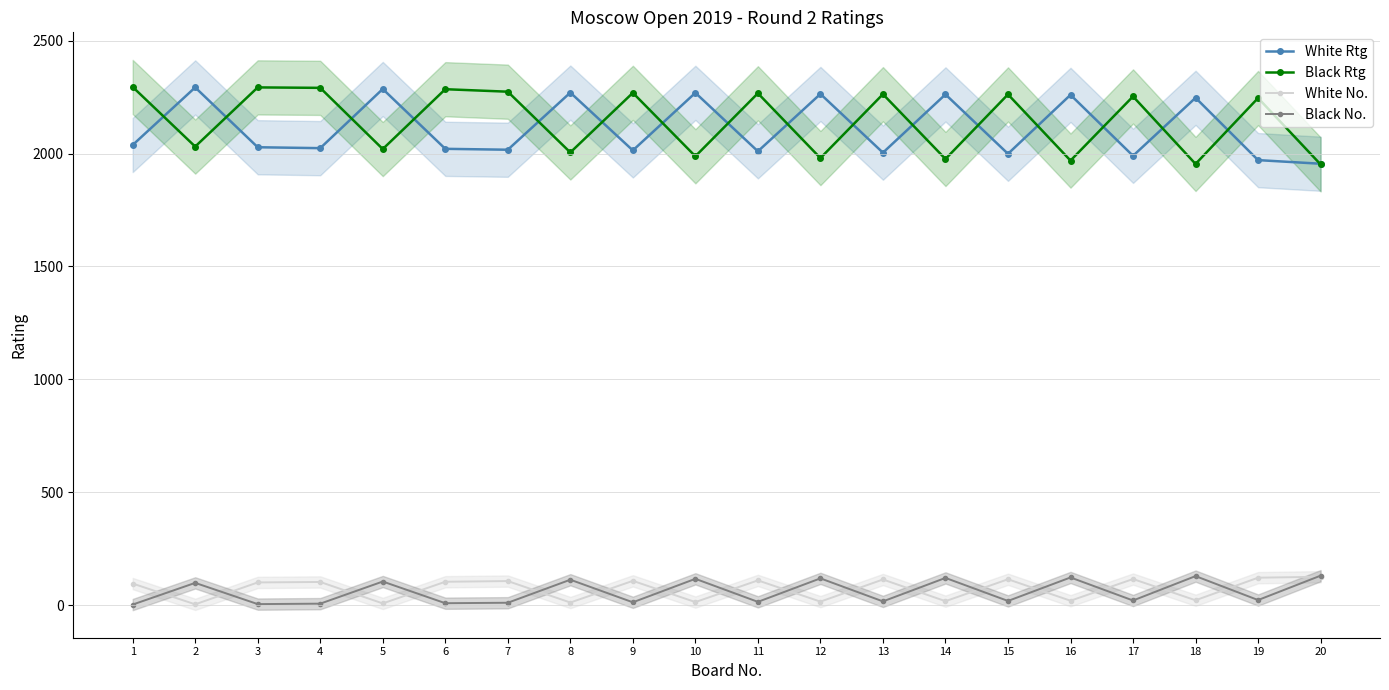

Reading left to right, list all the values displayed in this chart.

White Rtg: 2038	2293	2028	2024	2286	2021	2017	2270	2014	2269	2010	2264	2004	2262	1999	2260	1990	2247	1971	1955
Black Rtg: 2295	2031	2293	2291	2020	2285	2274	2005	2269	1988	2267	1980	2263	1976	2262	1969	2253	1954	2246	1952
White No.: 96	4	101	103	8	104	107	12	108	14	110	16	114	18	115	20	116	22	122	126
Black No.: 3	99	5	7	105	9	11	113	13	117	15	119	17	121	19	123	21	129	23	131